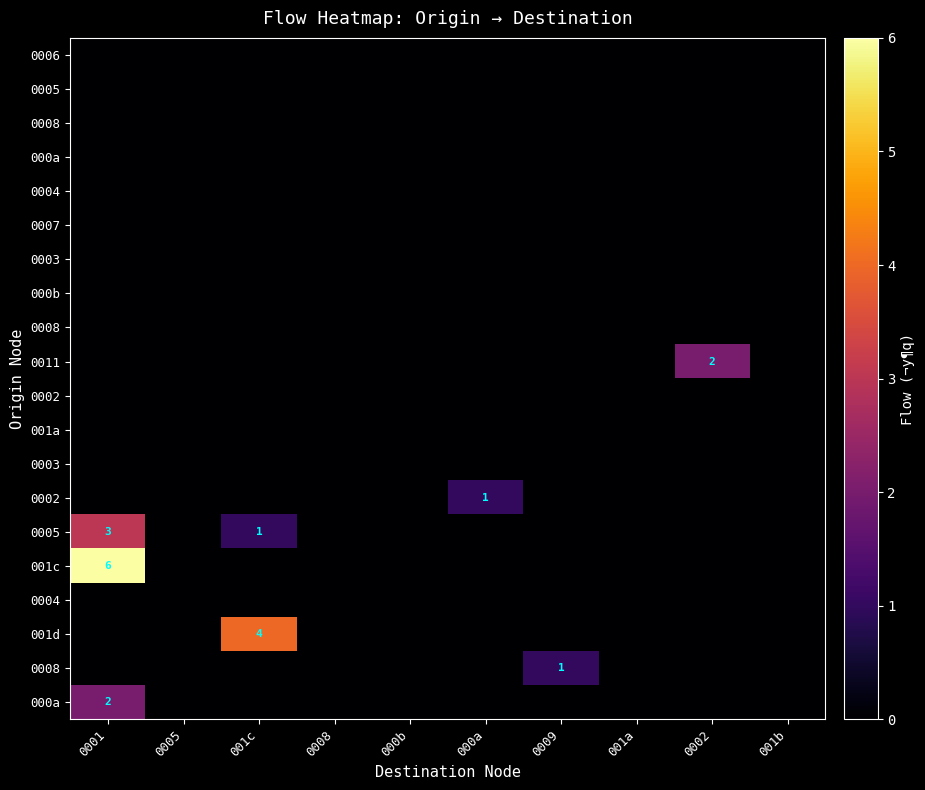

What is the total value across all series at 001c?

5